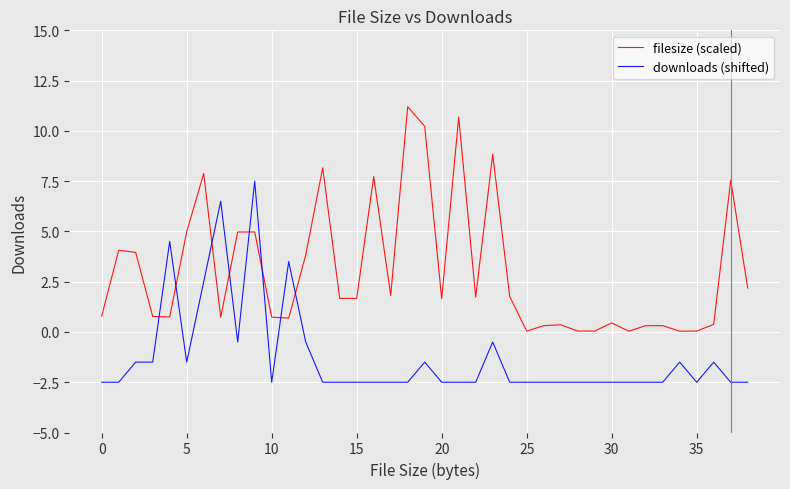

What is the difference between the maximum and minimum values in the downloads (shifted) series?

10.0